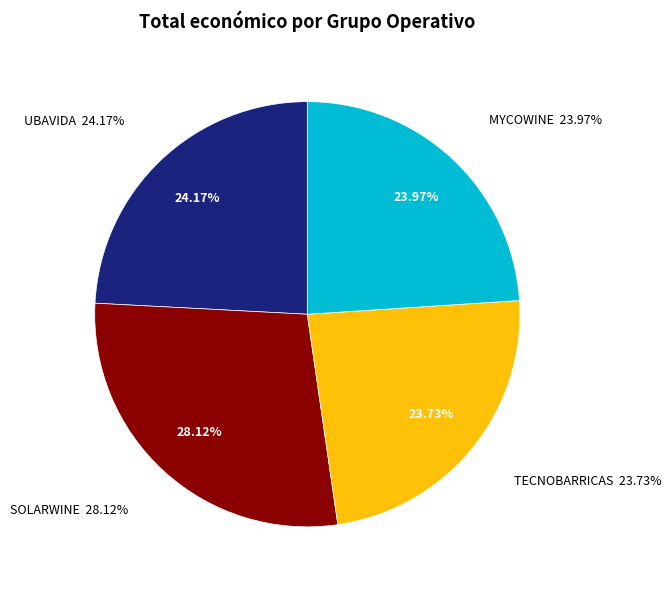

How many segments does this pie chart have?

4